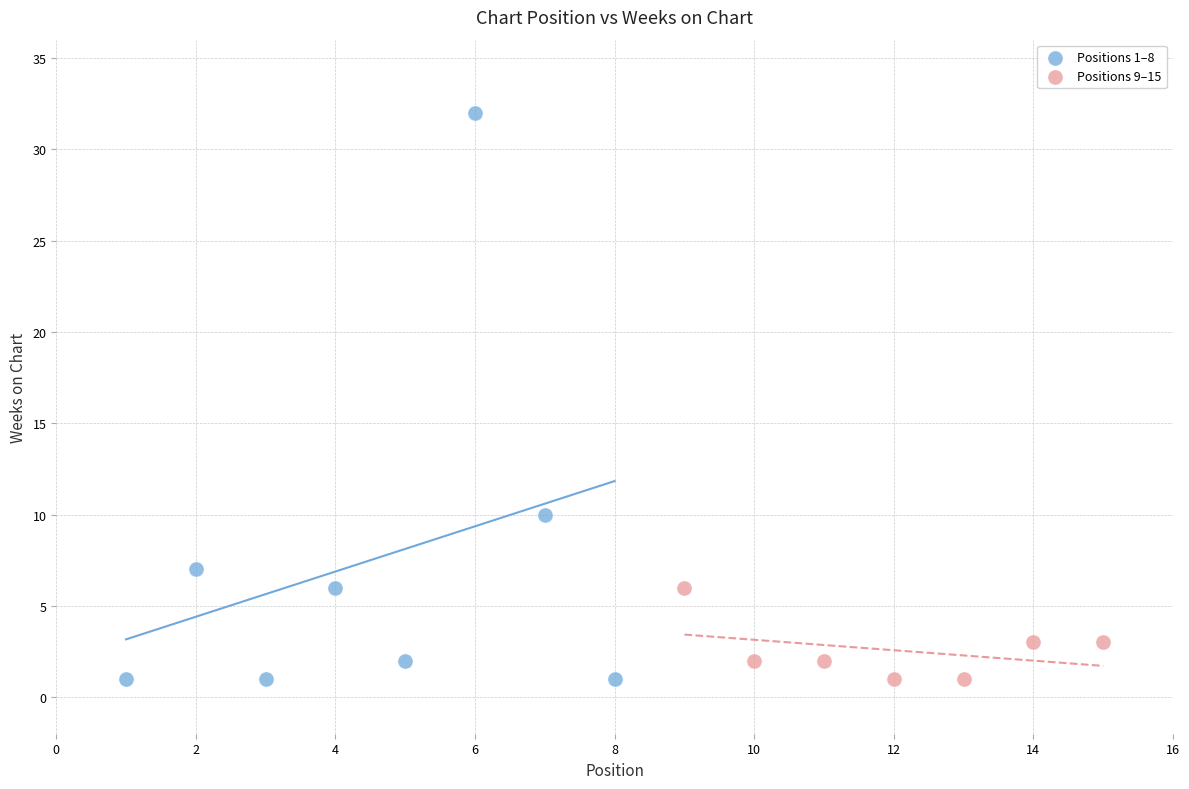

Which series reaches the maximum Y coordinate?

Positions 1–8